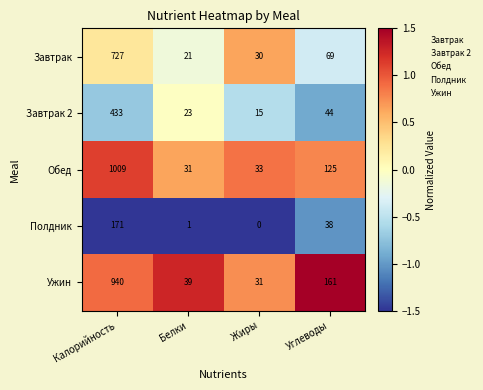

Where is Завтрак nearest to the value 374?

Углеводы